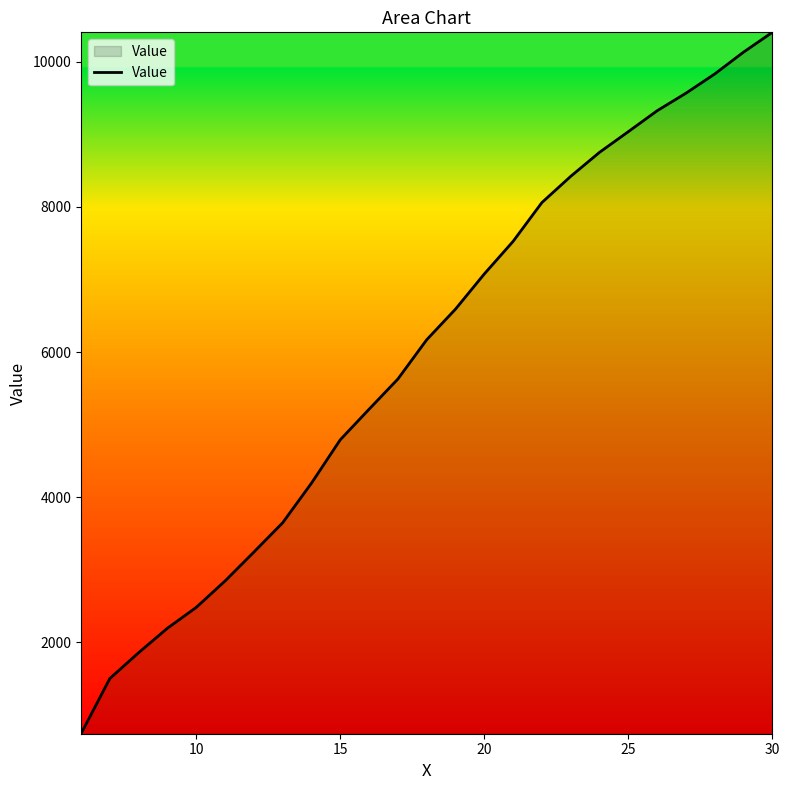

What is the smallest value displayed?

741